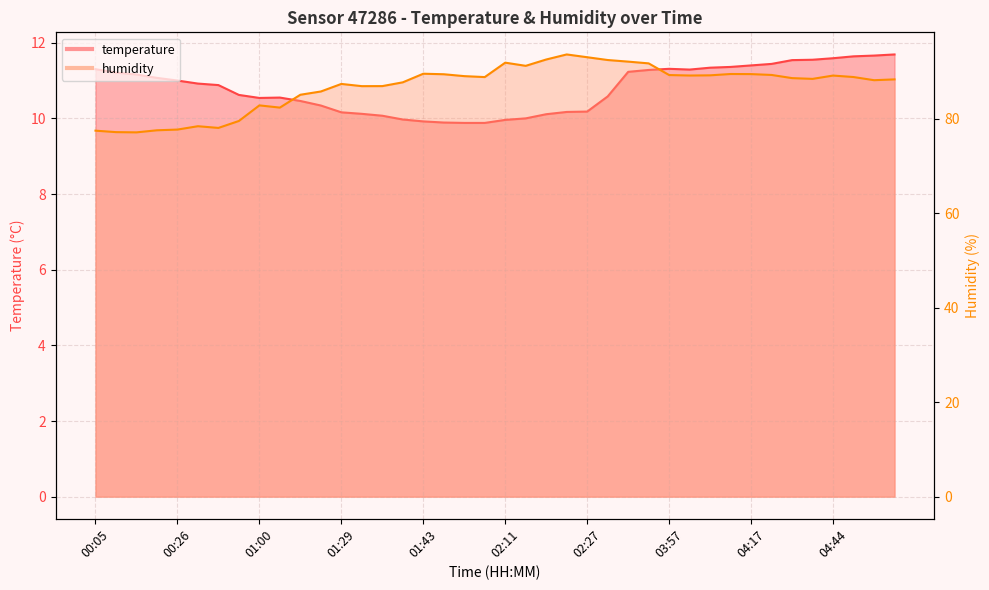

At which label does temperature first exceed 10?

00:05